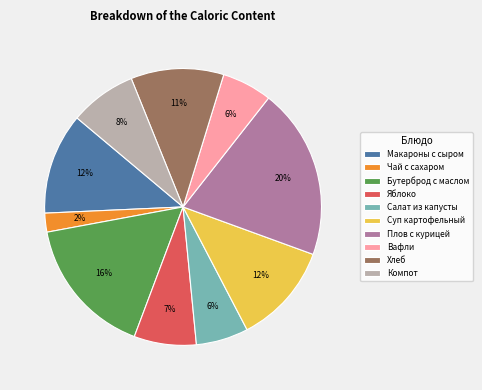

Which category has the biggest portion of the pie?

Плов с курицей